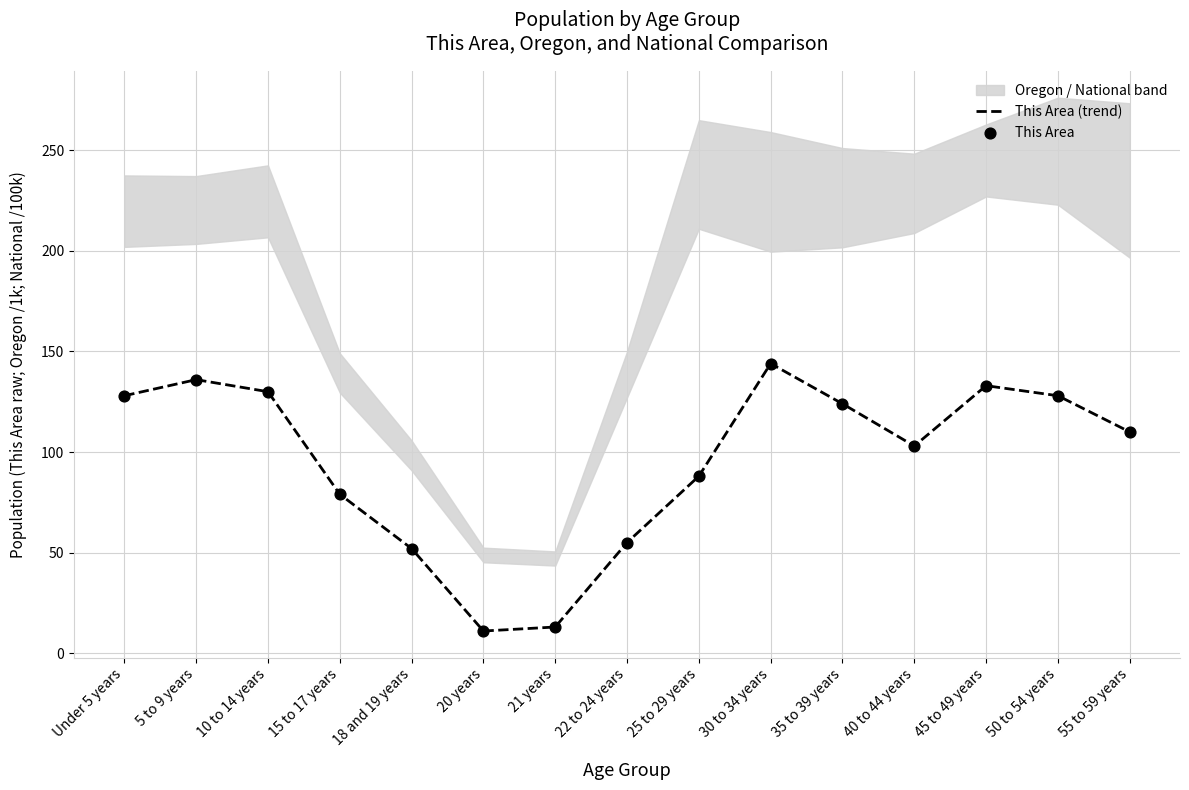

Which series reaches the minimum Y coordinate?

This Area (trend)